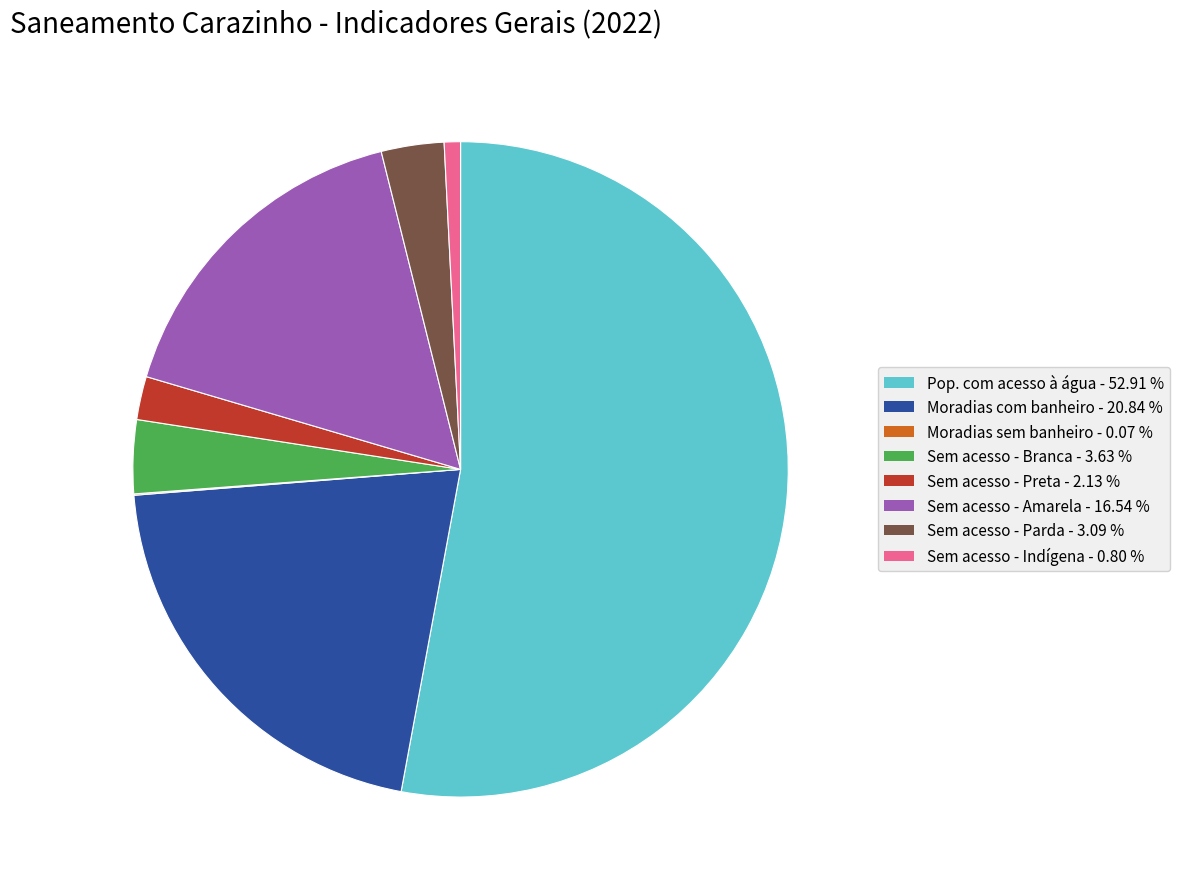

Is there a majority slice in this chart?

Yes